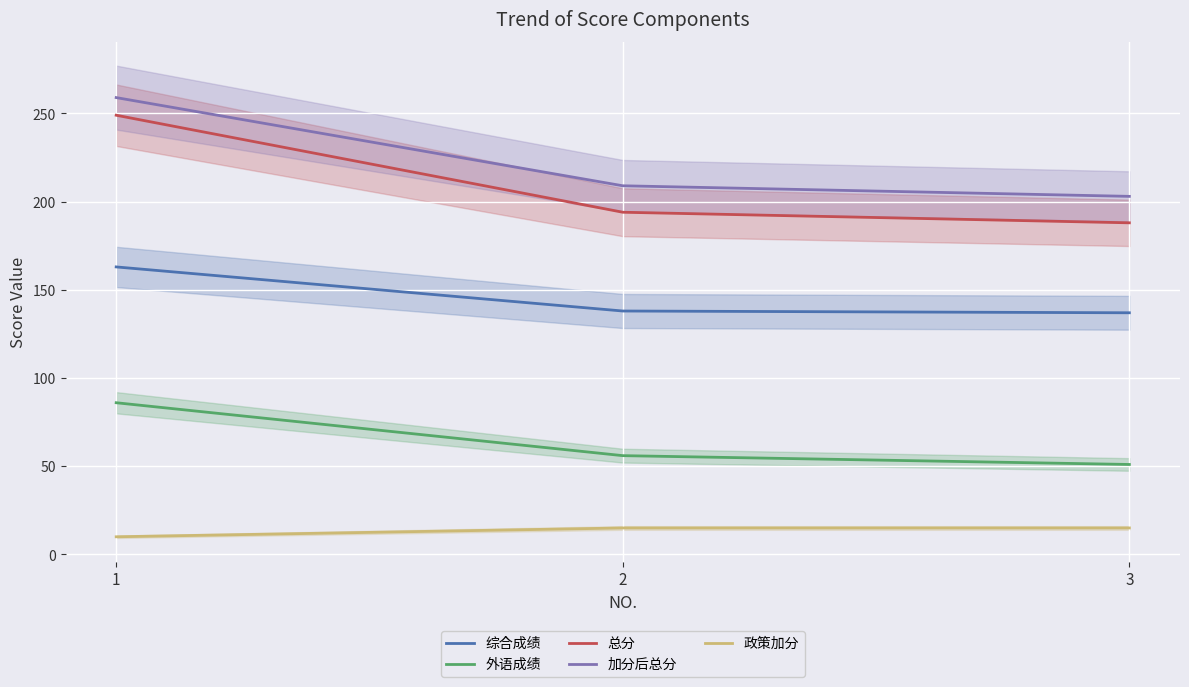

At which label does 加分后总分 first exceed 209?

1